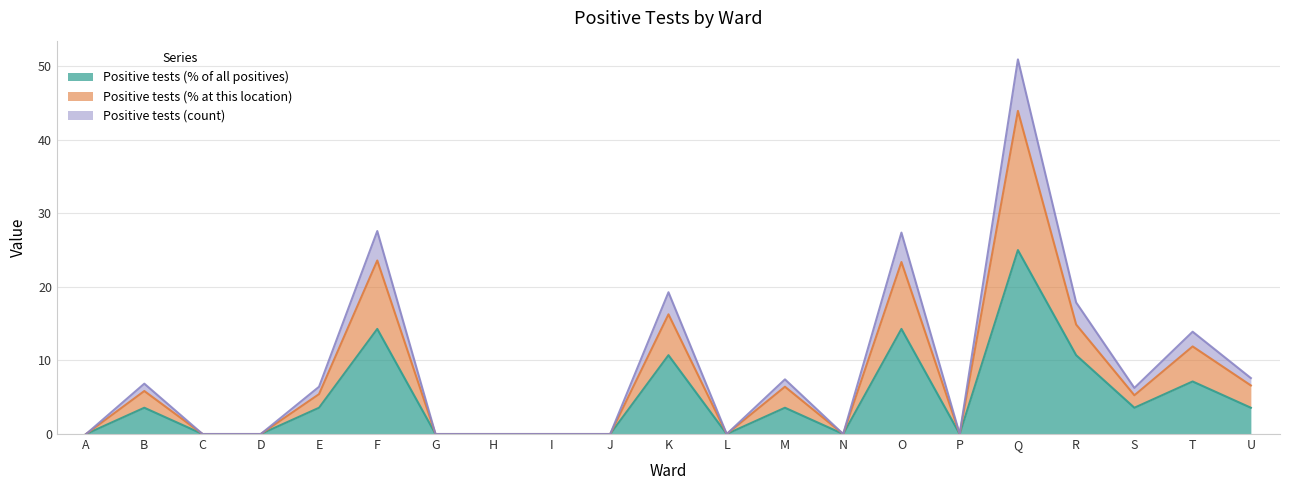

The Positive tests (count) series shows 0.0 at L. True or false?

True